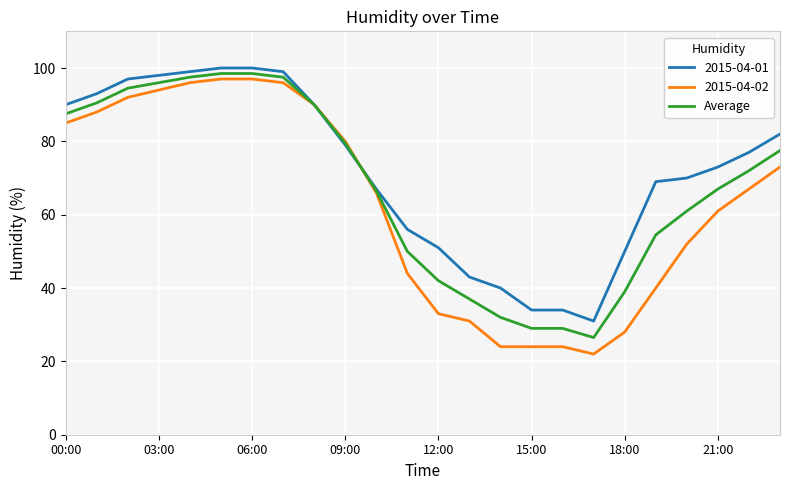

List the series in order of their overall mean, lowest first.

2015-04-02, Average, 2015-04-01